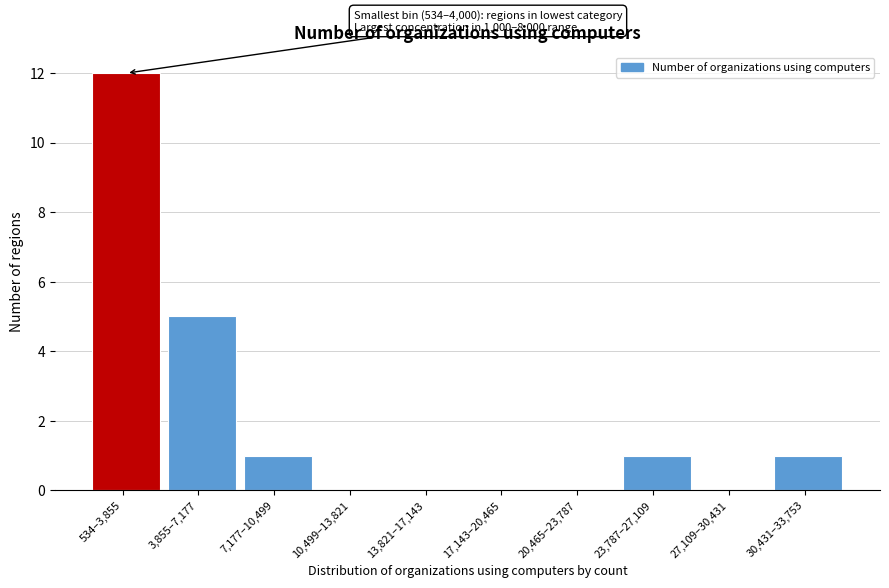

Reading left to right, what are all the values shown in this chart?

534–3,855=12	3,855–7,177=5	7,177–10,499=1	10,499–13,821=0	13,821–17,143=0	17,143–20,465=0	20,465–23,787=0	23,787–27,109=1	27,109–30,431=0	30,431–33,753=1